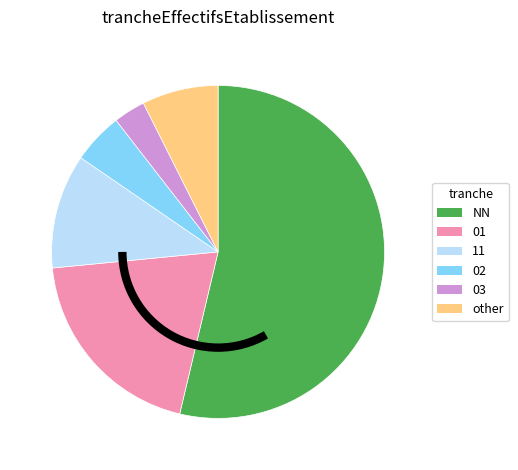

Count the number of slices in the pie.

6